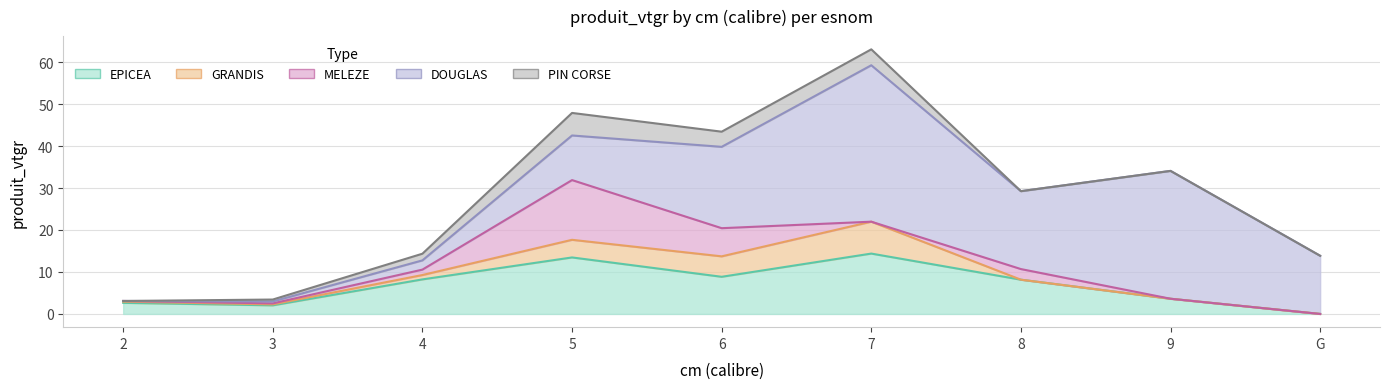

Does the chart display data point markers on the line(s)?

No